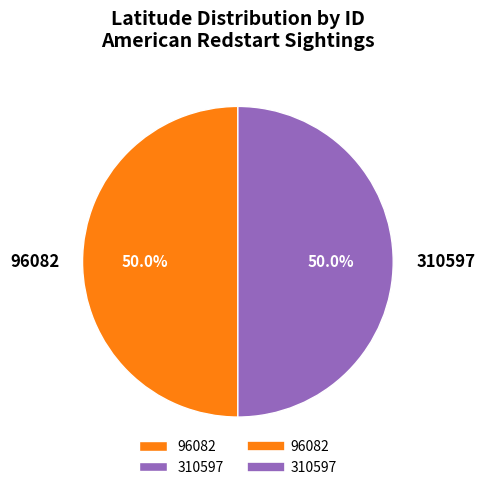

The 96082 slice represents 60% of the pie. True or false?

False